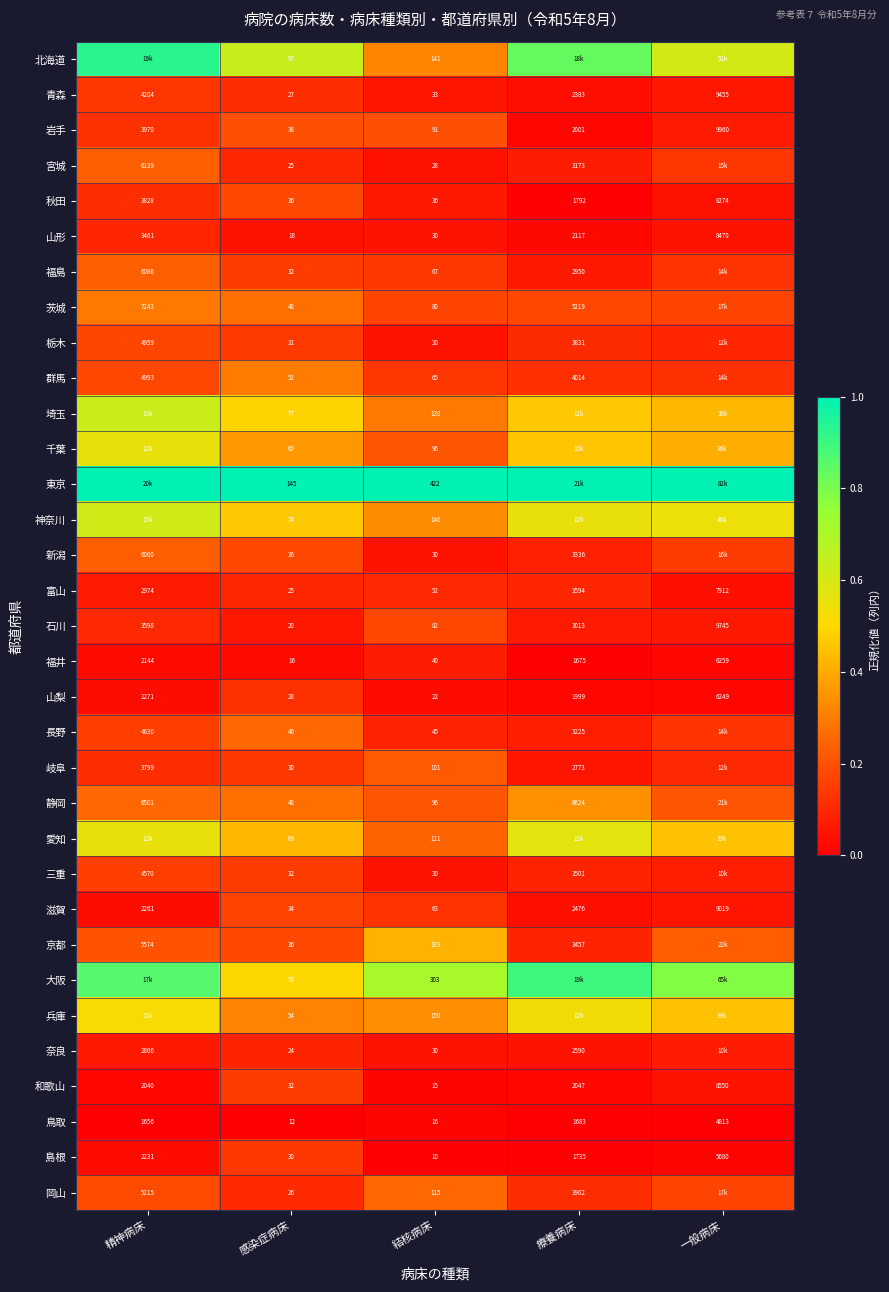

Where is 滋賀 nearest to the value 4526?

療養病床